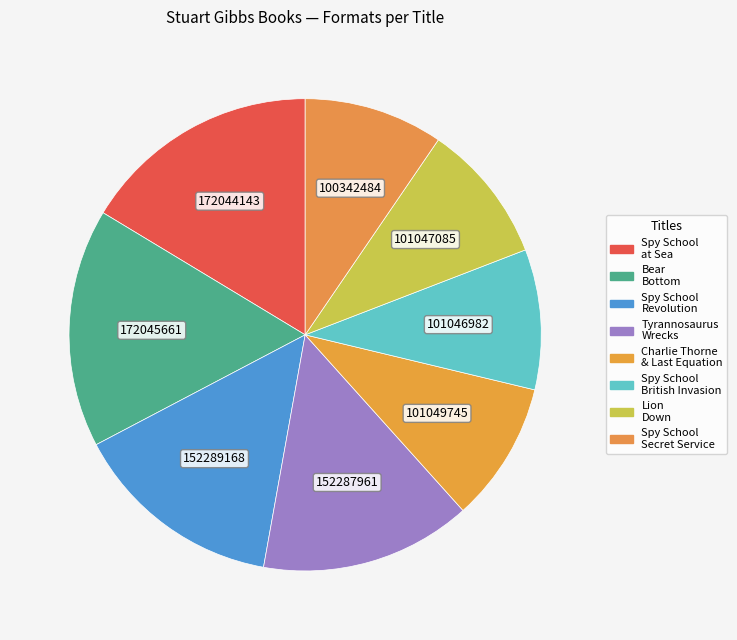

How many segments does this pie chart have?

8